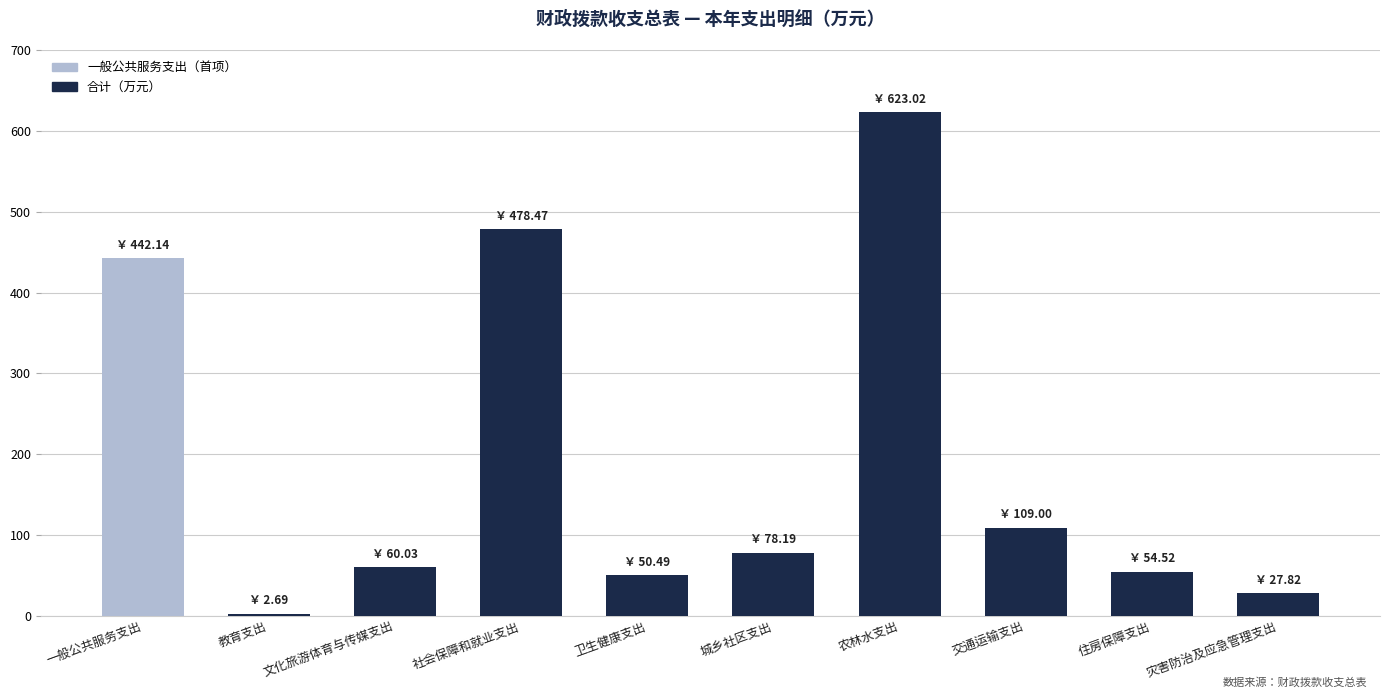

Count the number of values greater than 78.

5